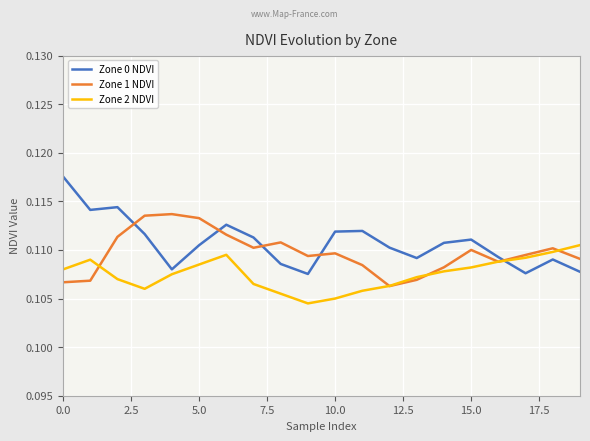

Rank the series by their maximum value, from highest to lowest.

Zone 0 NDVI, Zone 1 NDVI, Zone 2 NDVI